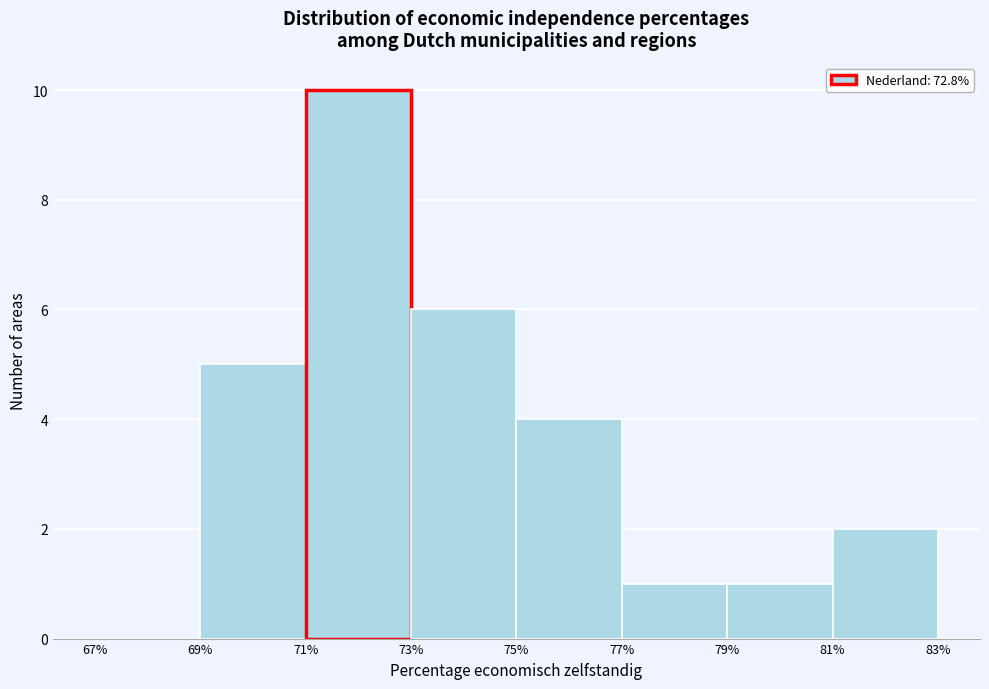

What is the height of the bar covering 77% to 79% on the x-axis? The values are not printed on the chart, so give them approximately, as read against the axis.

1